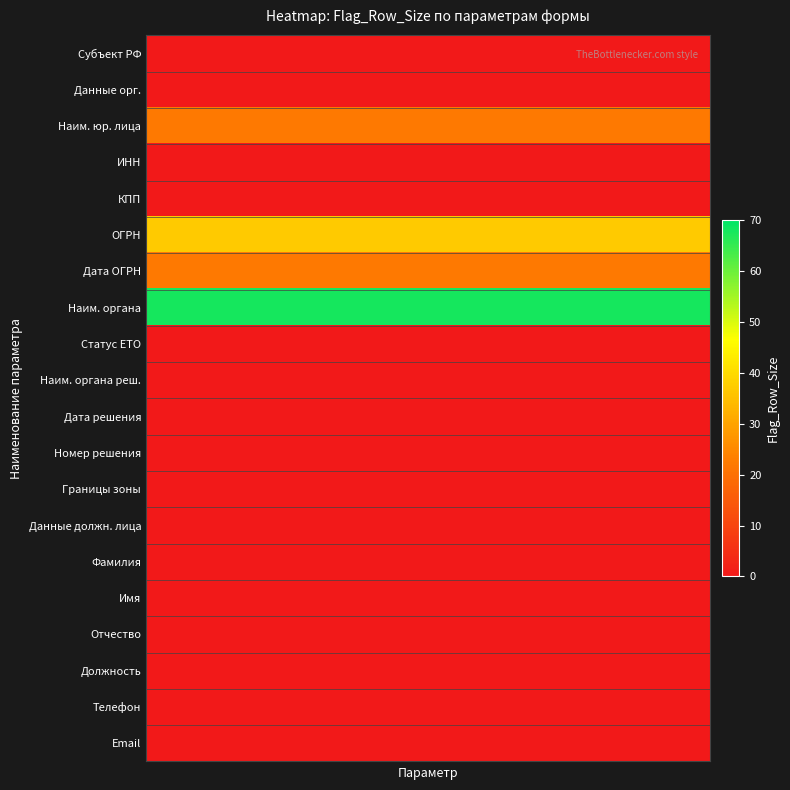

Reading left to right, extract all data points from this chart.

Субъект РФ: 0	0	0	0	0
Данные орг.: 0	0	0	0	0
Наим. юр. лица: 22	22	22	22	22
ИНН: 0	0	0	0	0
КПП: 0	0	0	0	0
ОГРН: 37	37	37	37	37
Дата ОГРН: 22	22	22	22	22
Наим. органа: 68	68	68	68	68
Статус ЕТО: 0	0	0	0	0
Наим. органа реш.: 0	0	0	0	0
Дата решения: 0	0	0	0	0
Номер решения: 0	0	0	0	0
Границы зоны: 0	0	0	0	0
Данные должн. лица: 0	0	0	0	0
Фамилия: 0	0	0	0	0
Имя: 0	0	0	0	0
Отчество: 0	0	0	0	0
Должность: 0	0	0	0	0
Телефон: 0	0	0	0	0
Email: 0	0	0	0	0